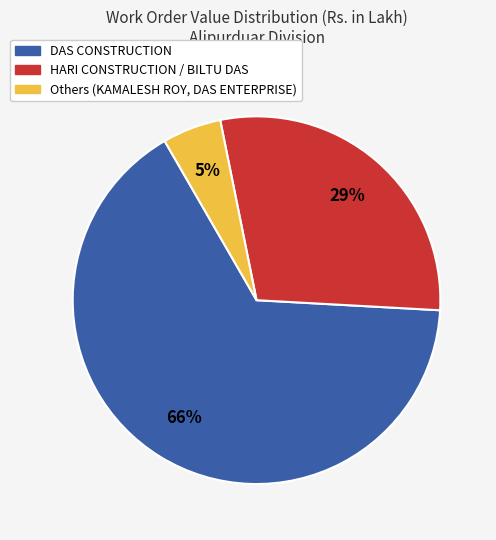

To the nearest percent, what is the difference between the largest and smallest slice percentages?

61%